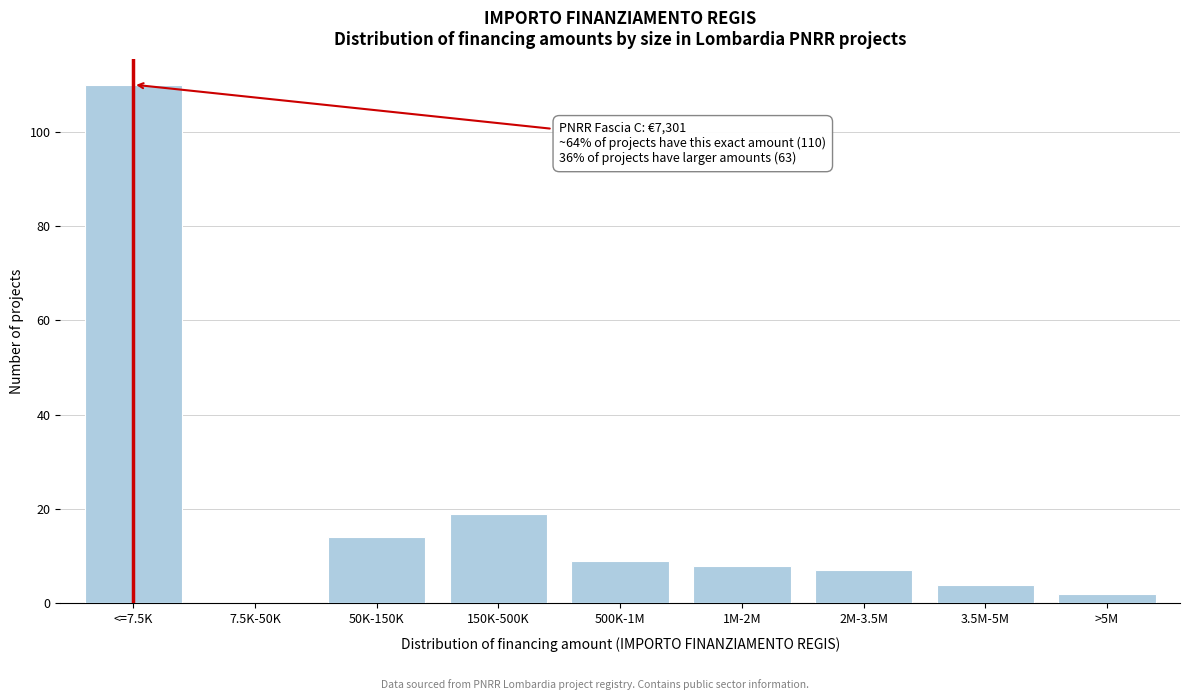

Reading left to right, list all the values displayed in this chart.

<=7.5K=110	7.5K-50K=0	50K-150K=14	150K-500K=19	500K-1M=9	1M-2M=8	2M-3.5M=7	3.5M-5M=4	>5M=2